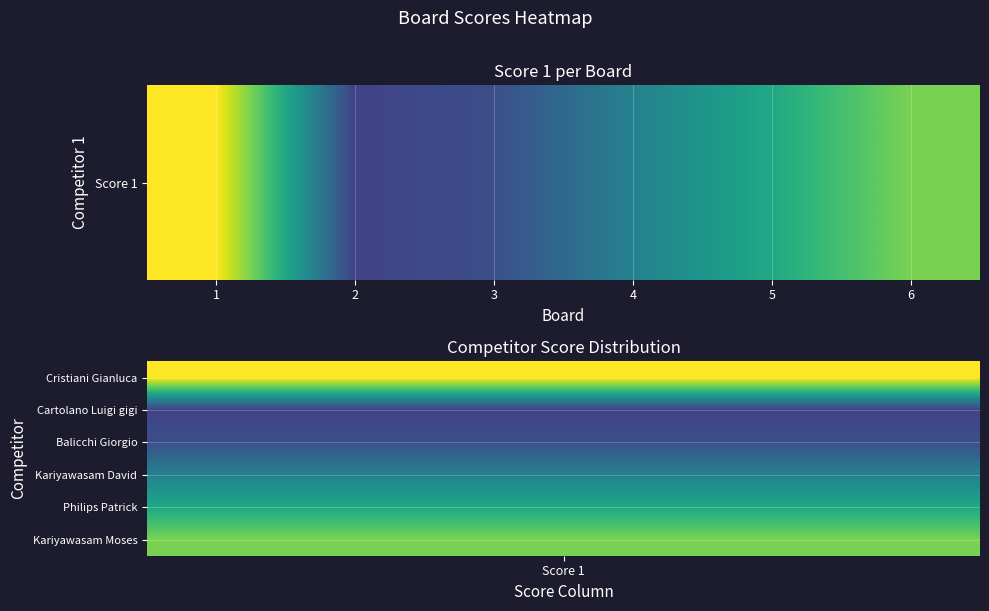

True or false: the data shows 9 at 3.

False